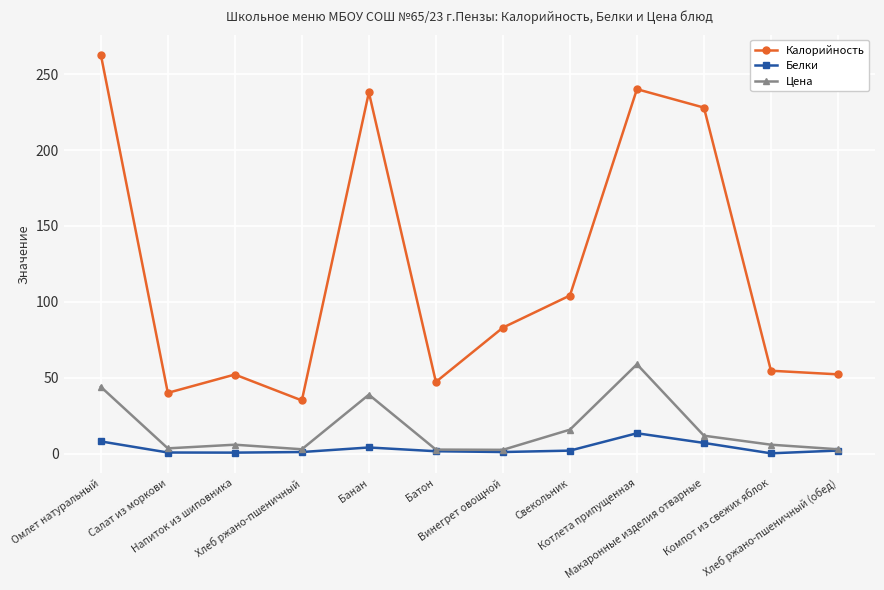

True or false: Белки and Калорийность intersect in this chart.

False